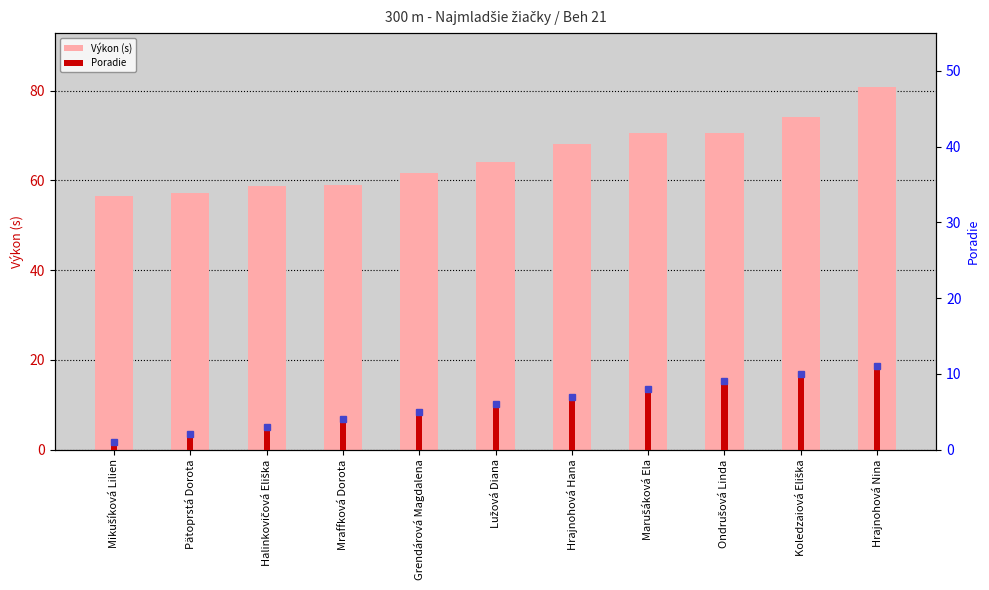

Does the chart contain stacked bars?

No